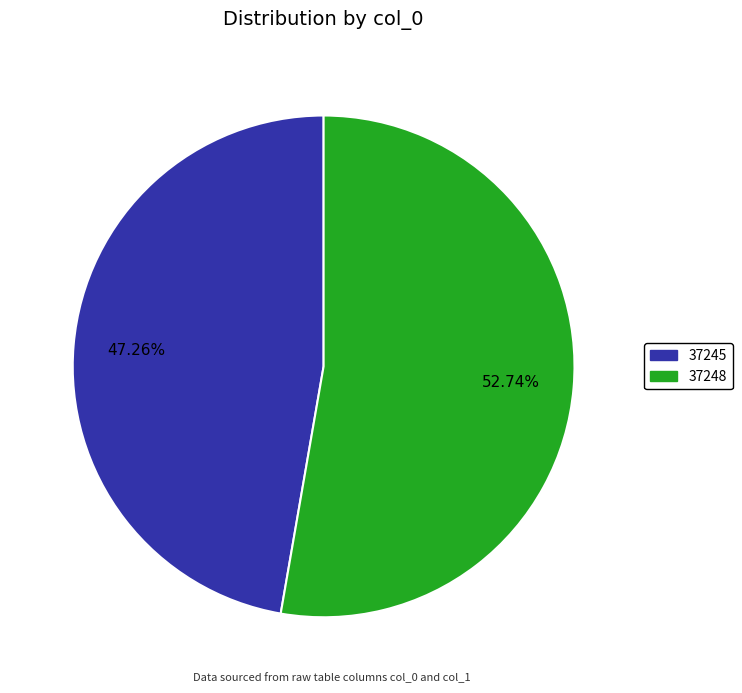

What is the total percentage of 37248 and 37245?

100.0%